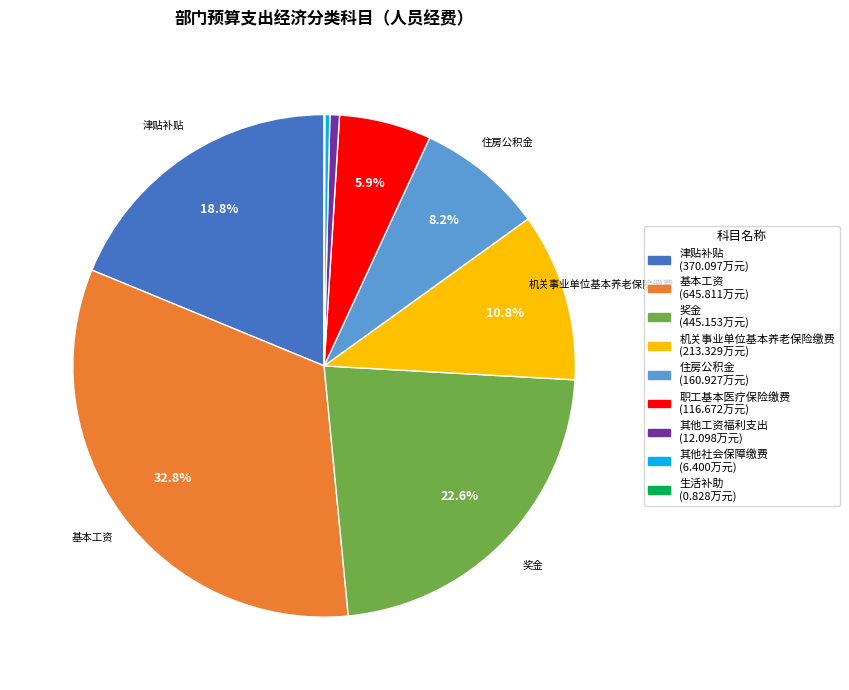

Does any single category account for the majority?

No